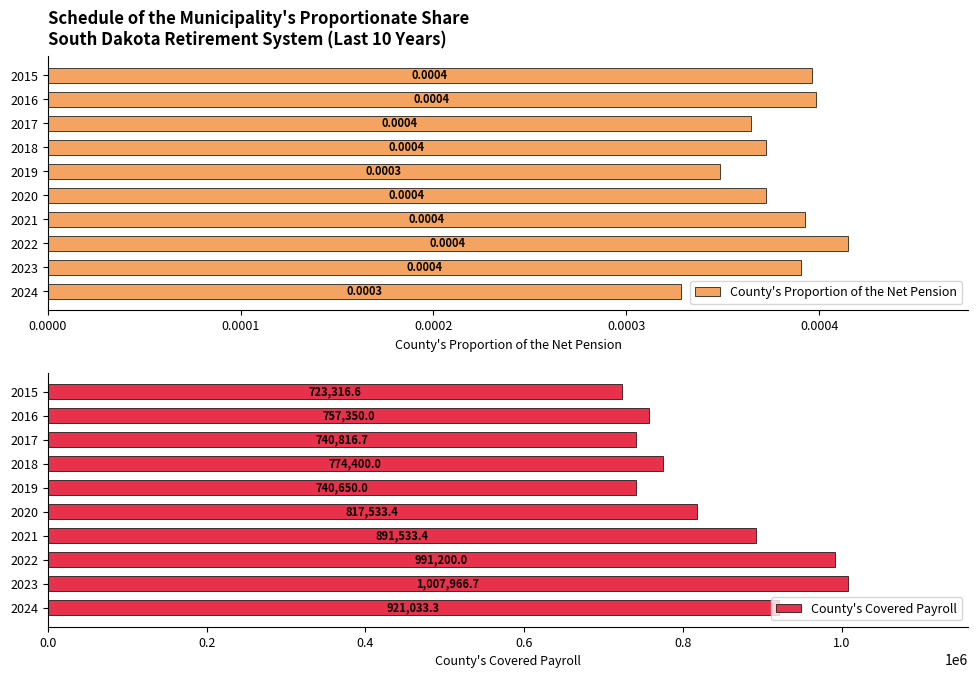

How many categories are shown in the chart?

10